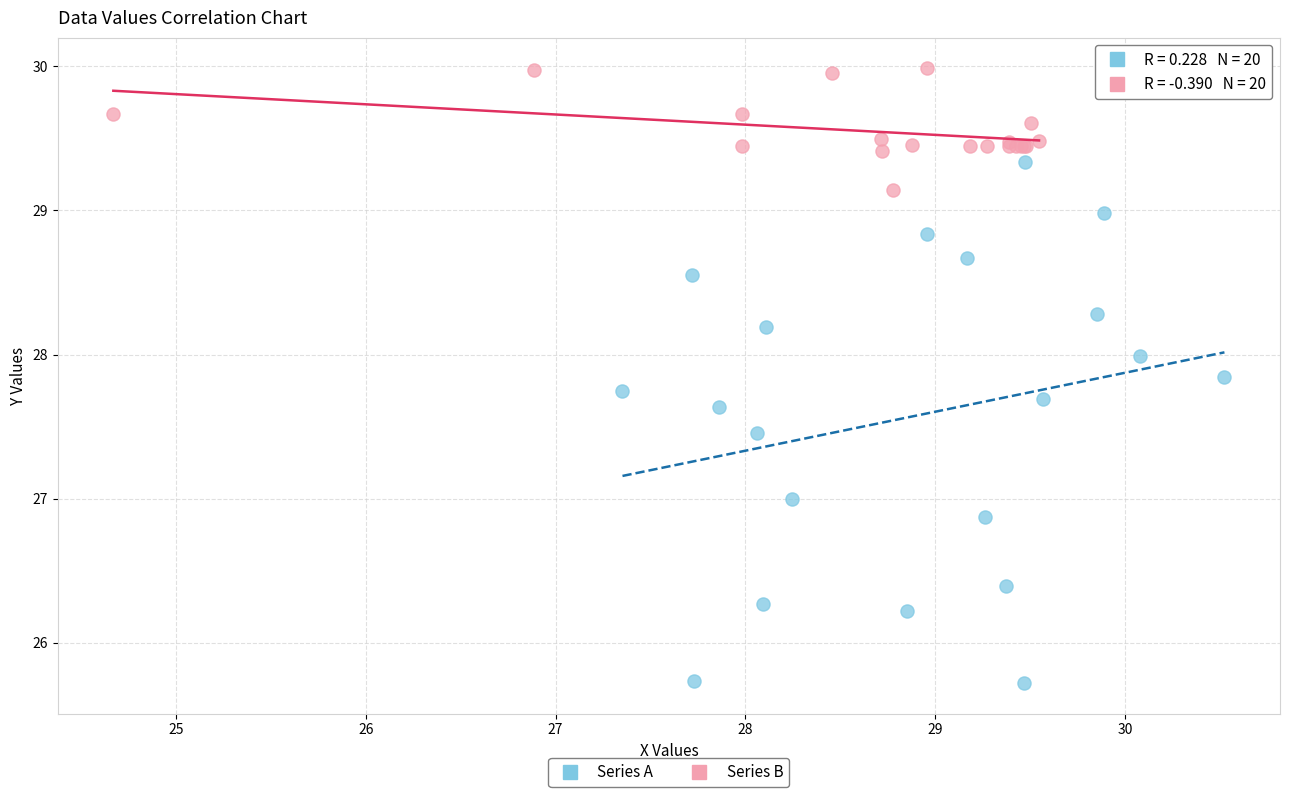

What are all the series names shown in the legend?

Series A, Series B